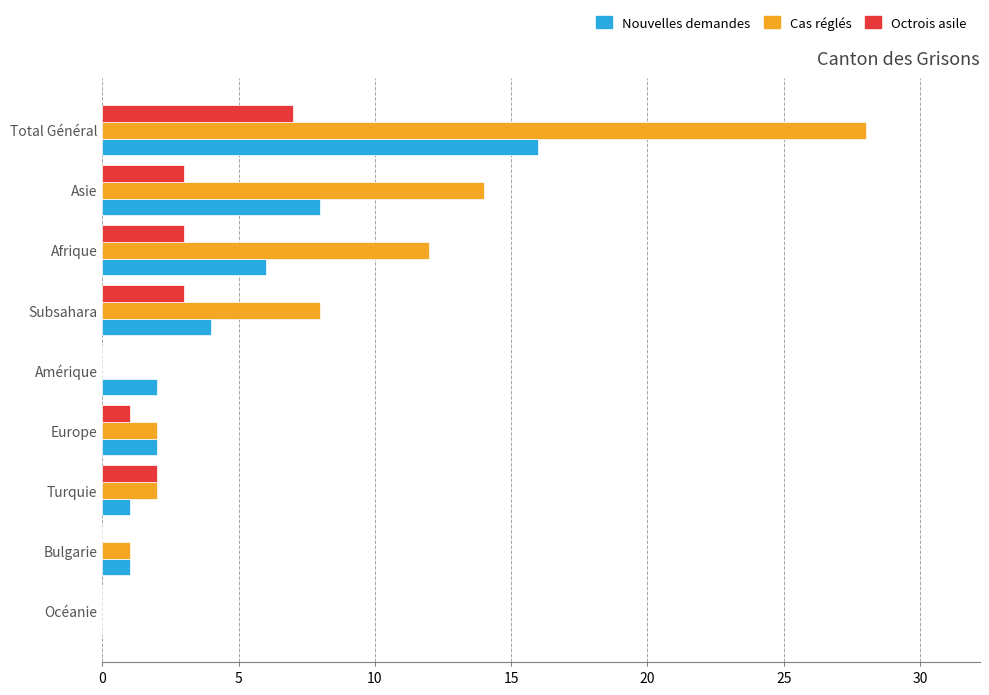

What is the approximate value of Nouvelles demandes at Afrique?

6